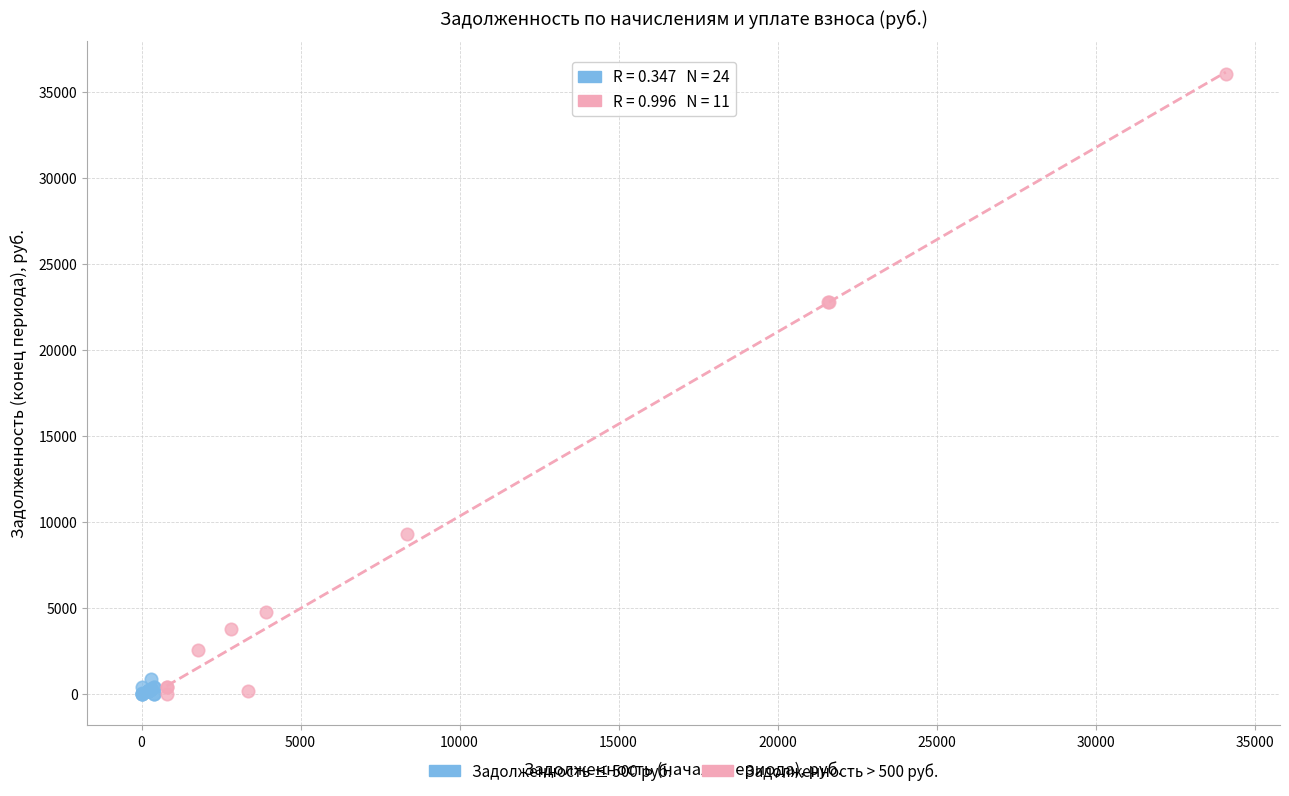

Which series has the largest Y range (max minus min)?

Задолженность > 500 руб.